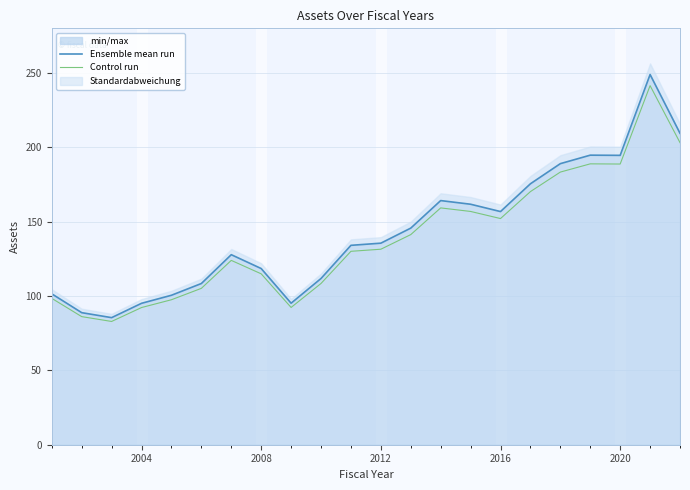

What is the highest value of the Ensemble mean run series?

248.9